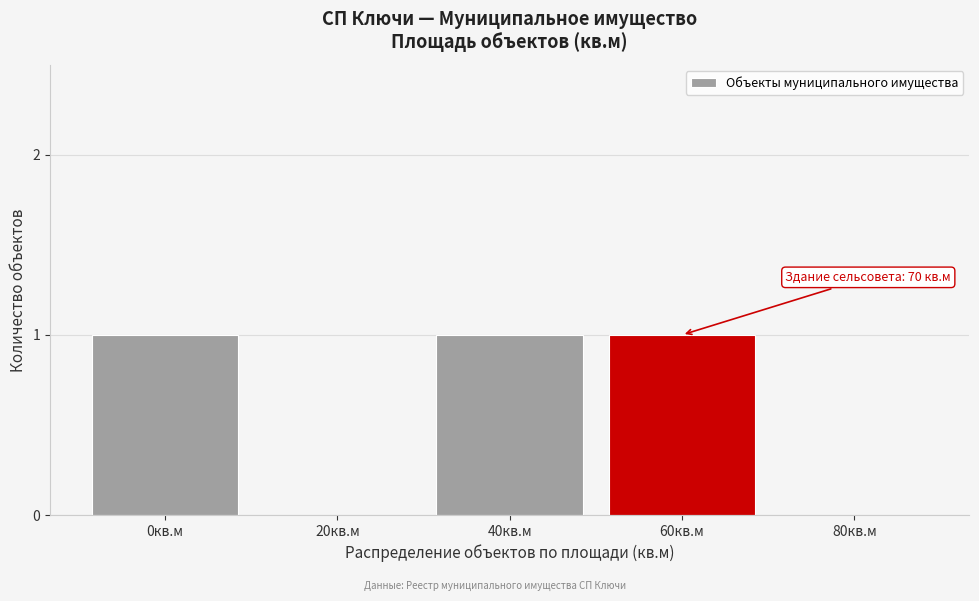

Reading left to right, what are all the values shown in this chart?

0кв.м=1	20кв.м=0	40кв.м=1	60кв.м=1	80кв.м=0